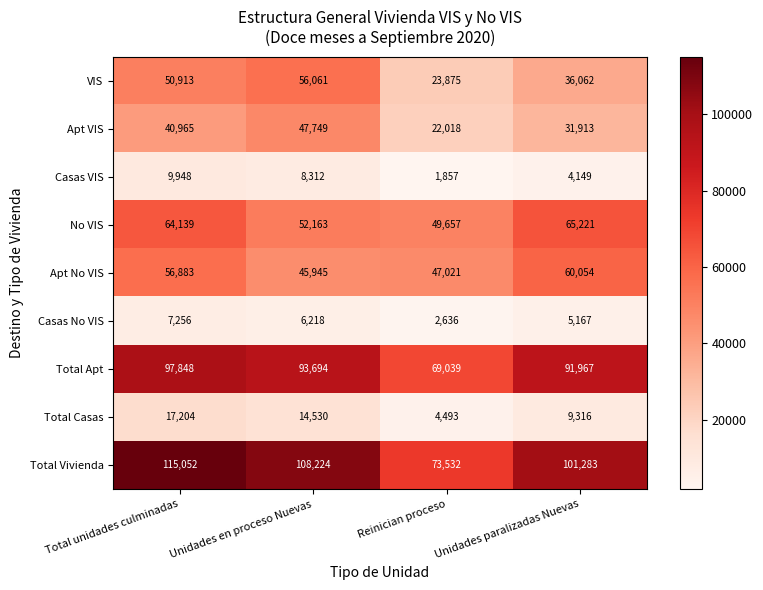

How many series are shown in this chart?

9